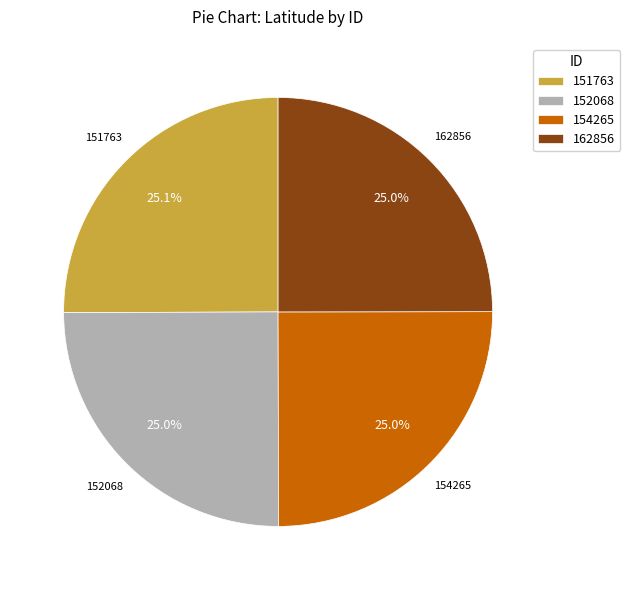

To the nearest percent, what is the combined percentage of 154265 and 151763?

50%